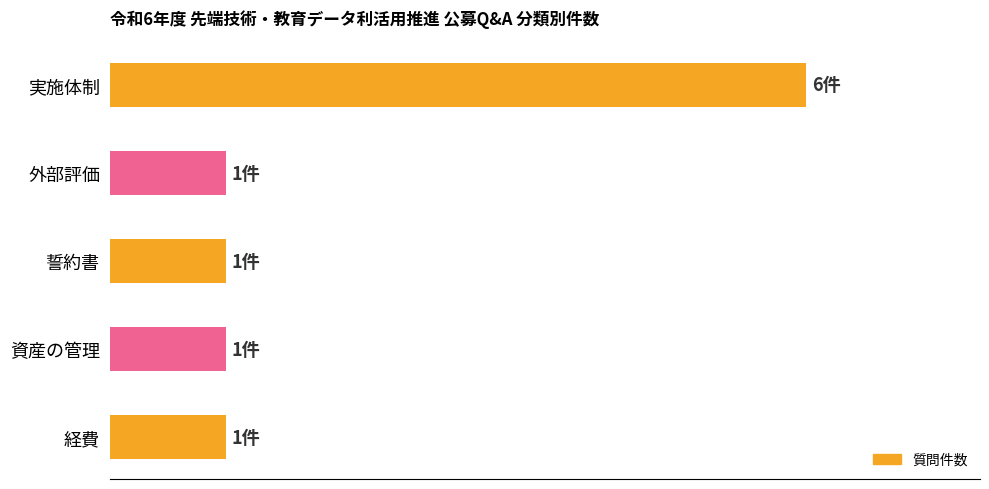

Does the chart contain any negative values?

No